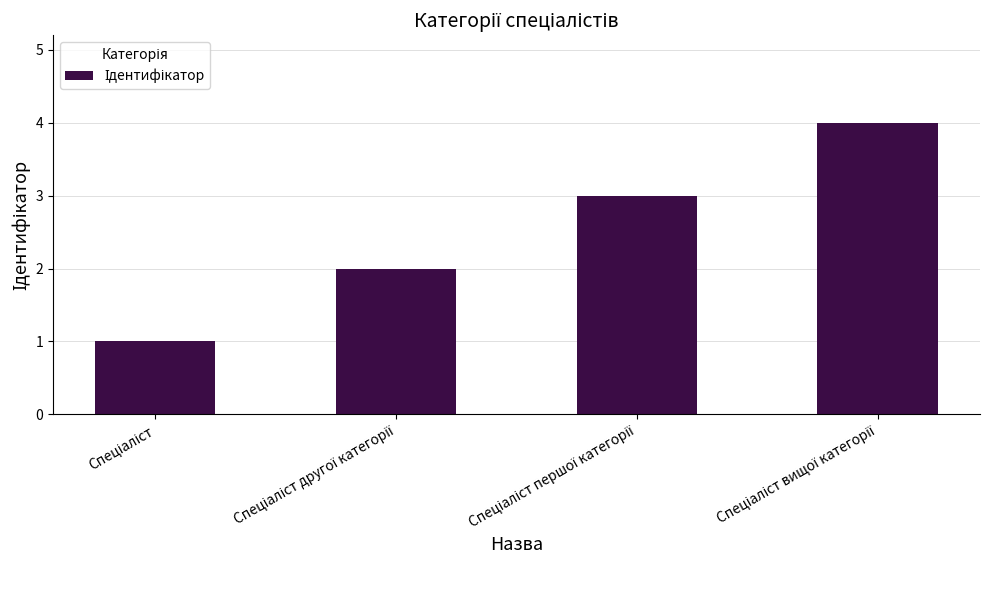

What is the sum of all values?

10